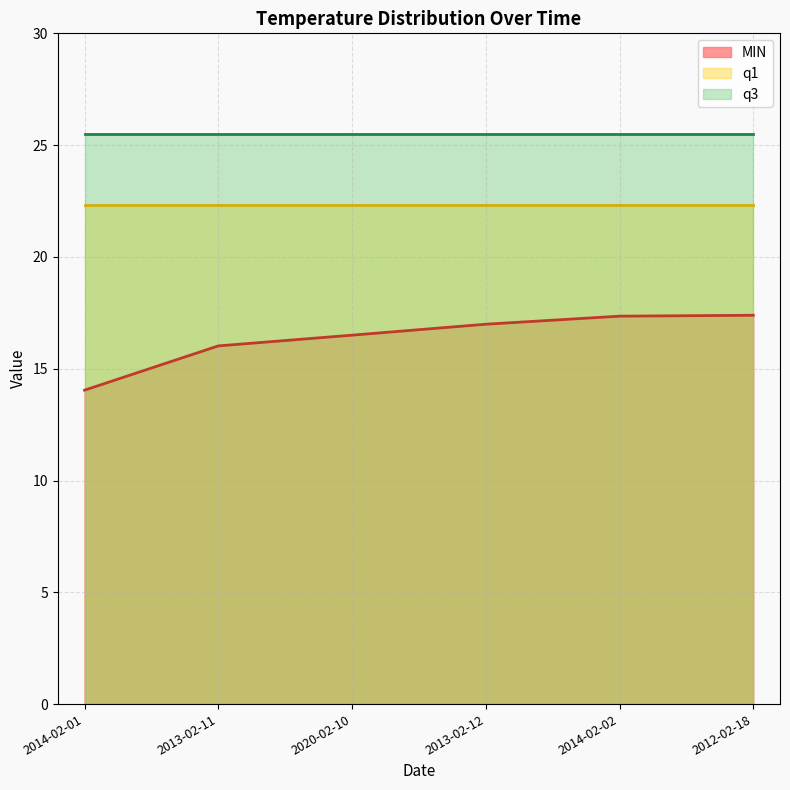

Reading left to right, transcribe all the data shown in this chart.

MIN: 2014-02-01=14.0	2013-02-11=16.0	2020-02-10=16.5	2013-02-12=17.0	2014-02-02=17.4	2012-02-18=17.4
q1: 2014-02-01=22.3	2013-02-11=22.3	2020-02-10=22.3	2013-02-12=22.3	2014-02-02=22.3	2012-02-18=22.3
q3: 2014-02-01=25.5	2013-02-11=25.5	2020-02-10=25.5	2013-02-12=25.5	2014-02-02=25.5	2012-02-18=25.5